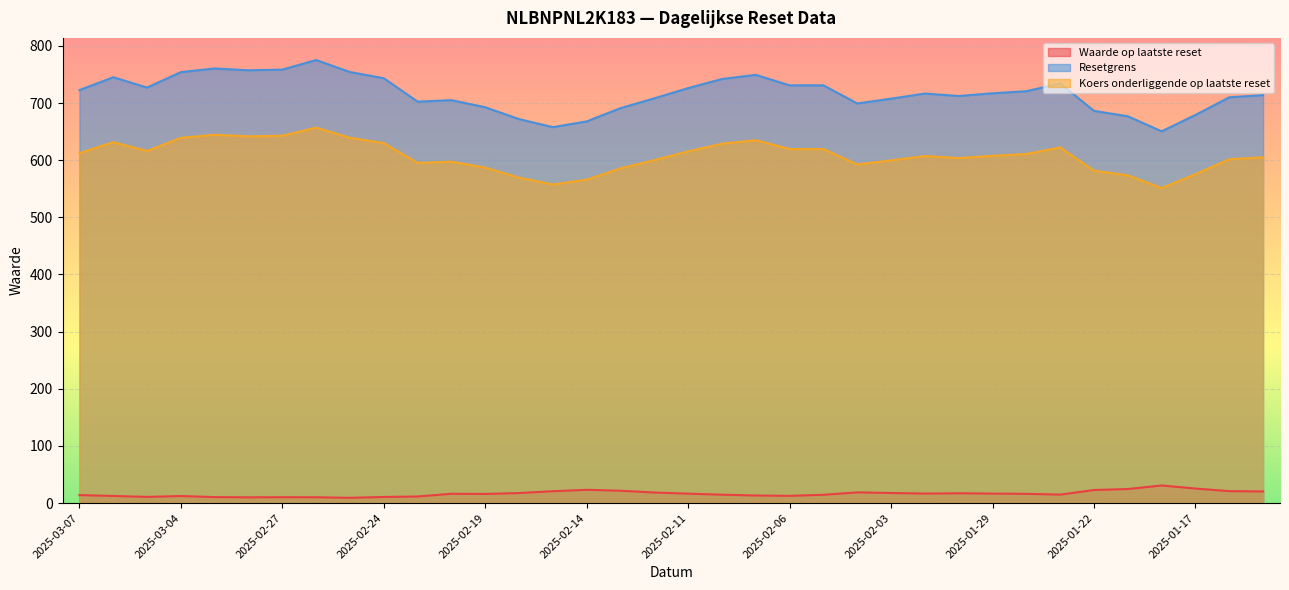

What is the label of the 16th point from the right?

2025-02-07